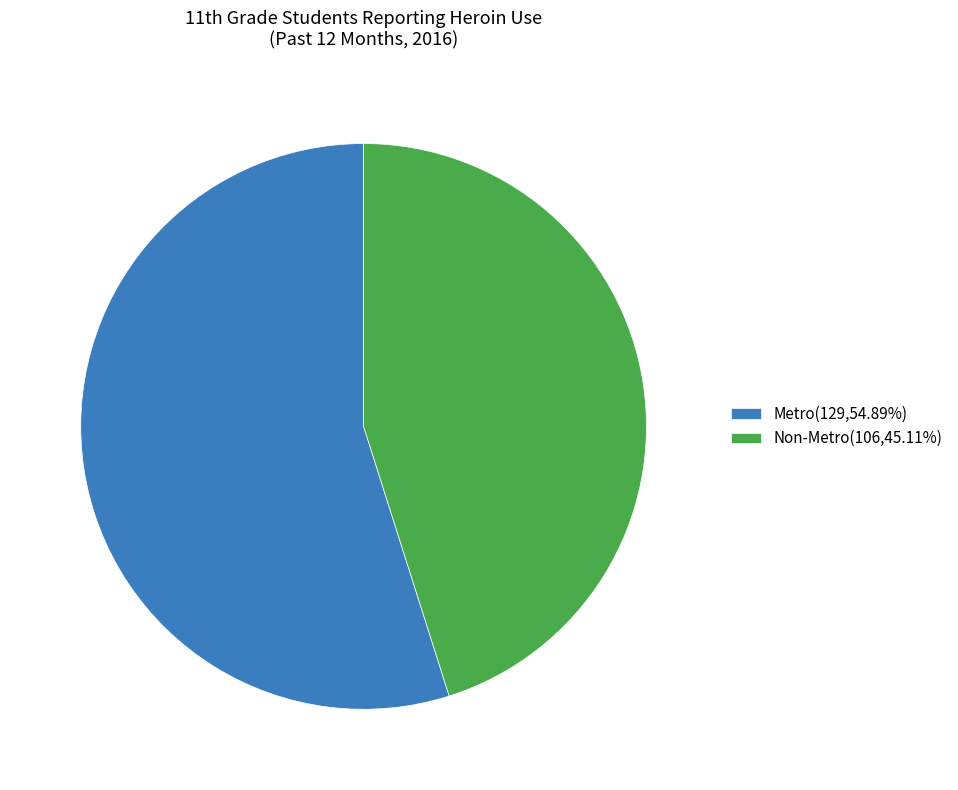

Do Metro(129,54.89%) and Non-Metro(106,45.11%) together represent more than half of the pie?

Yes